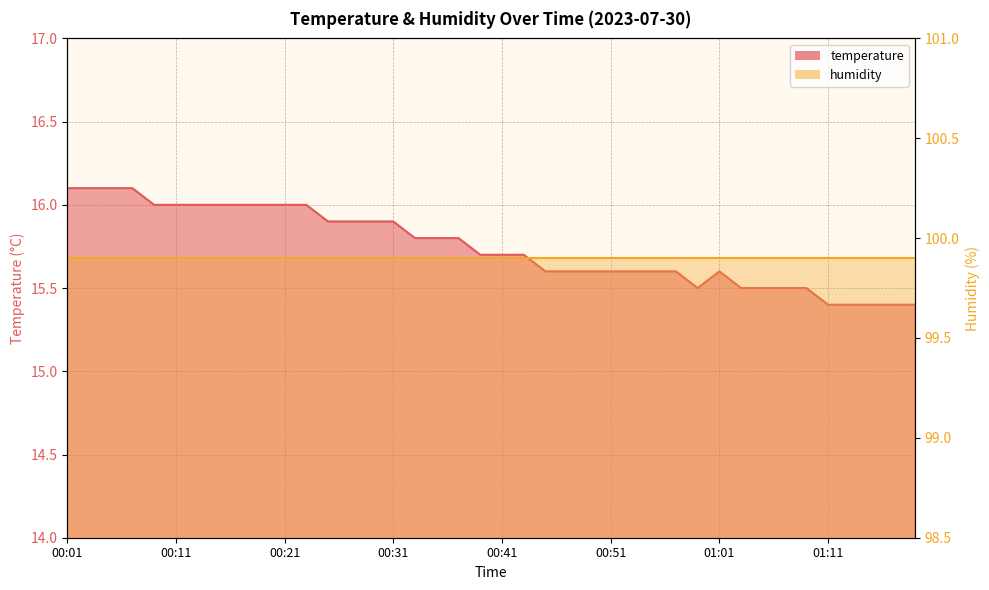

Reading left to right, transcribe all the data shown in this chart.

00:01=16.1	00:03=16.1	00:05=16.1	00:07=16.1	00:09=16.0	00:11=16.0	00:13=16.0	00:15=16.0	00:17=16.0	00:19=16.0	00:21=16.0	00:23=16.0	00:25=15.9	00:27=15.9	00:29=15.9	00:31=15.9	00:33=15.8	00:35=15.8	00:37=15.8	00:39=15.7	00:41=15.7	00:43=15.7	00:45=15.6	00:47=15.6	00:49=15.6	00:51=15.6	00:53=15.6	00:55=15.6	00:57=15.6	00:59=15.5	01:01=15.6	01:03=15.5	01:05=15.5	01:07=15.5	01:09=15.5	01:11=15.4	01:13=15.4	01:15=15.4	01:17=15.4	01:19=15.4